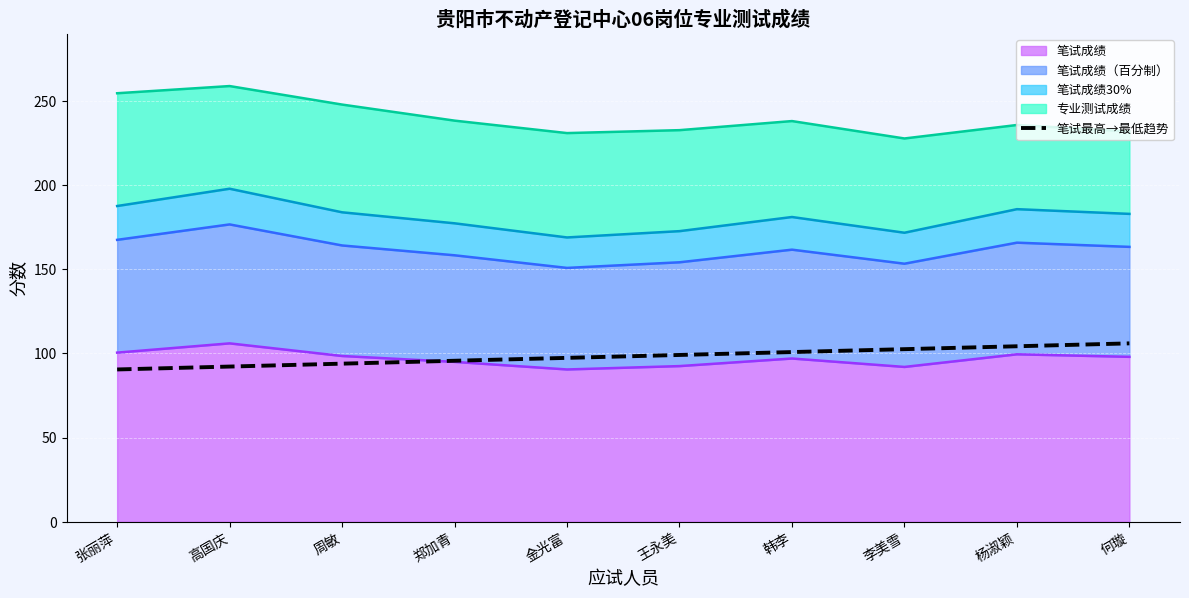

What is the change in value from 高国庆 to 韩李?

+8.6